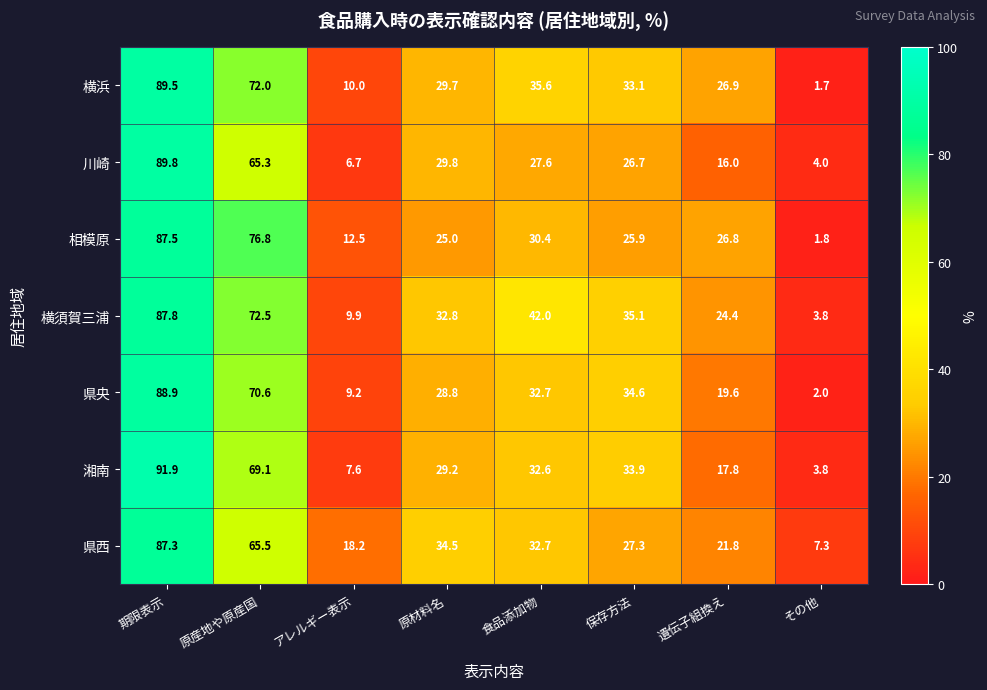

What is the difference between the highest and lowest values at アレルギー表示?

11.5